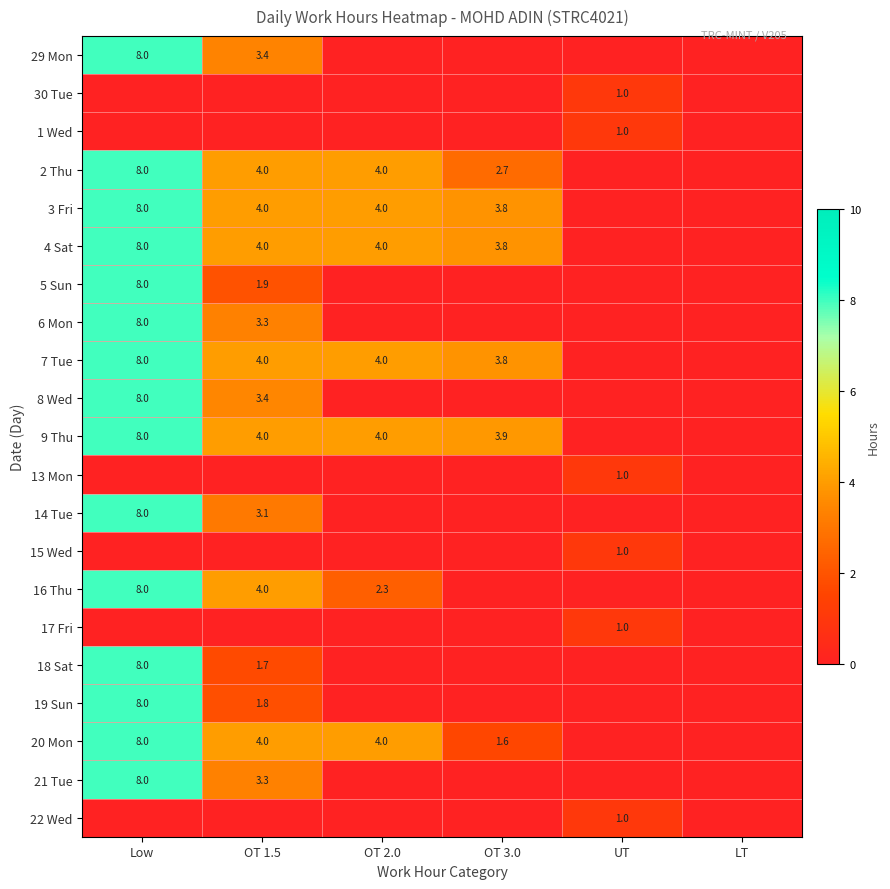

What is the maximum value shown in the chart?

8.0